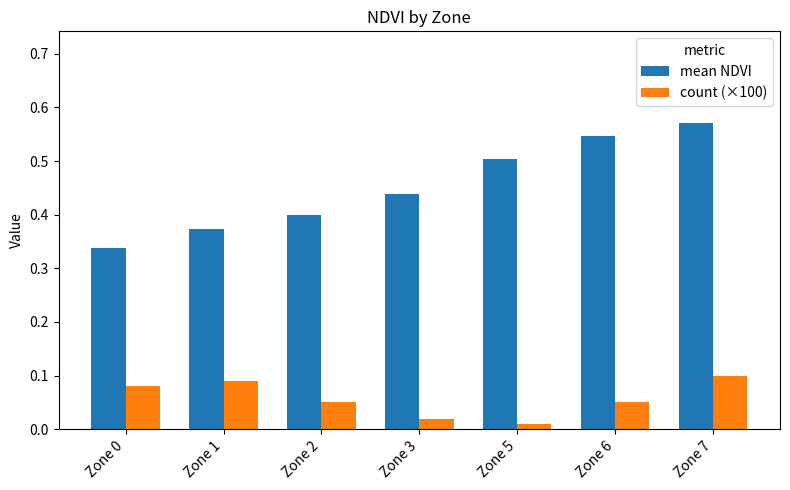

Is it true that count (×100) equals 0.1 at Zone 6?

True